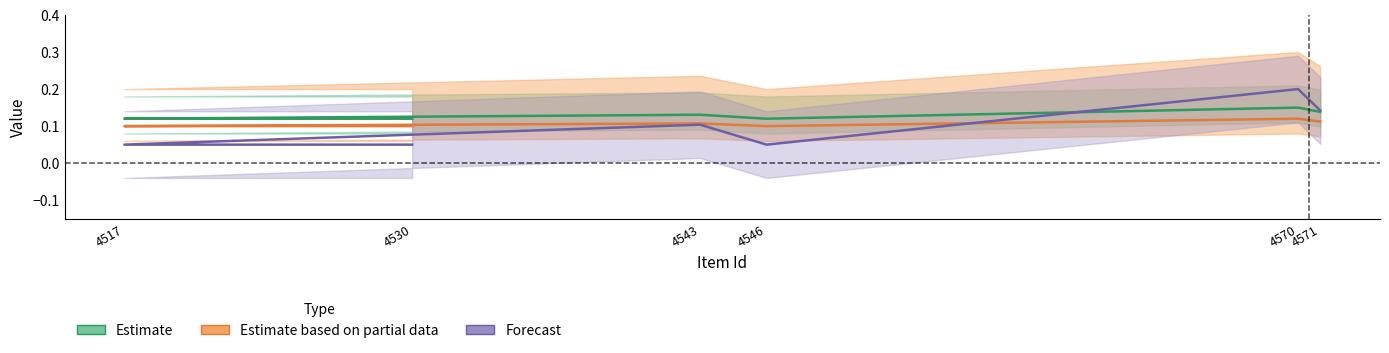

At which category does Estimate reach its first local valley?

4546